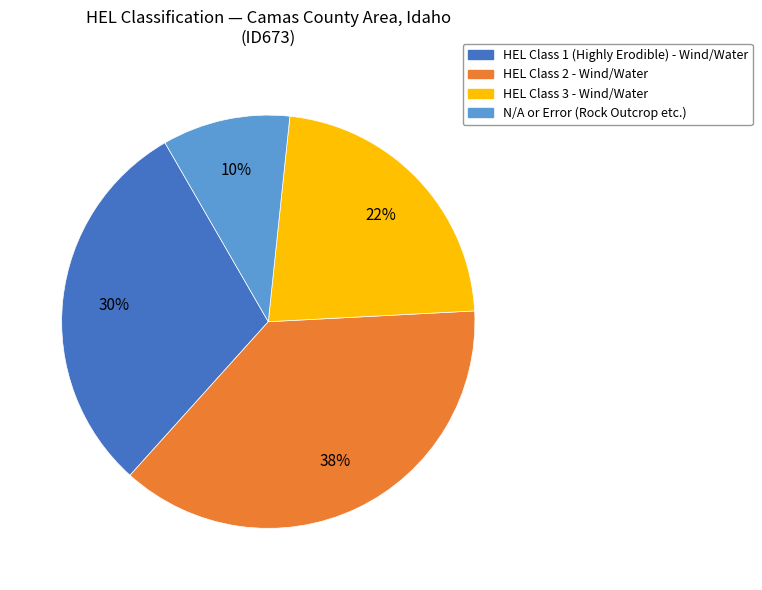

How many segments does this pie chart have?

4